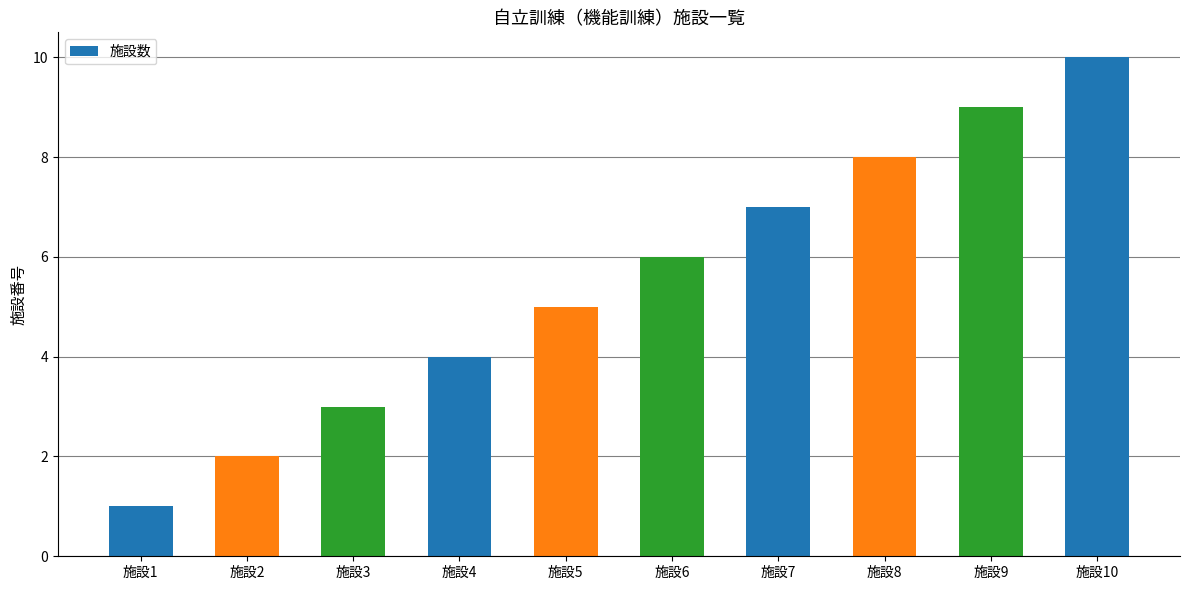

How many categories are shown in the chart?

10